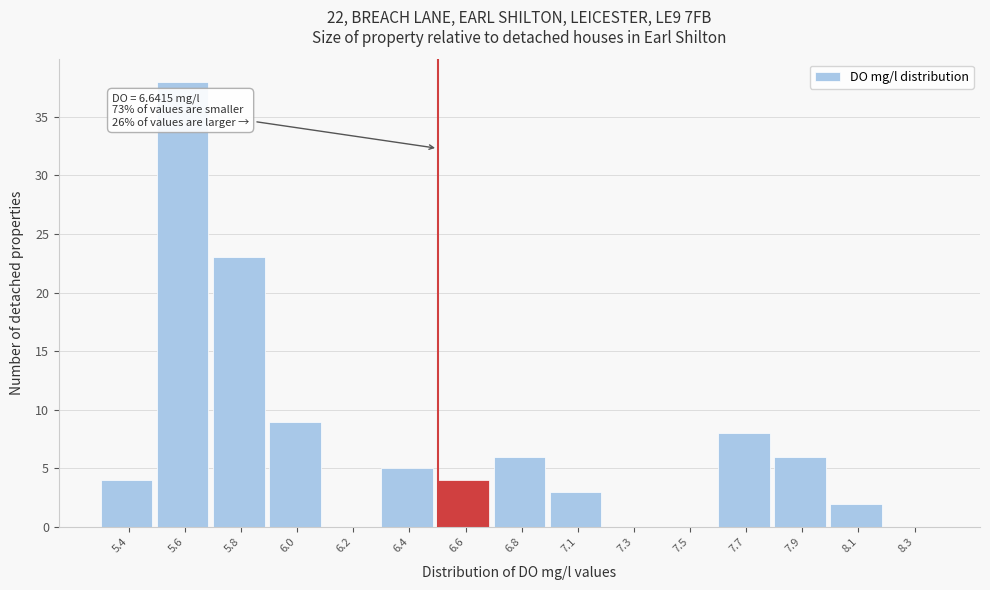

Reading left to right, extract all data points from this chart.

5.4=4	5.6=38	5.8=23	6.0=9	6.2=0	6.4=5	6.6=4	6.8=6	7.1=3	7.3=0	7.5=0	7.7=8	7.9=6	8.1=2	8.3=0